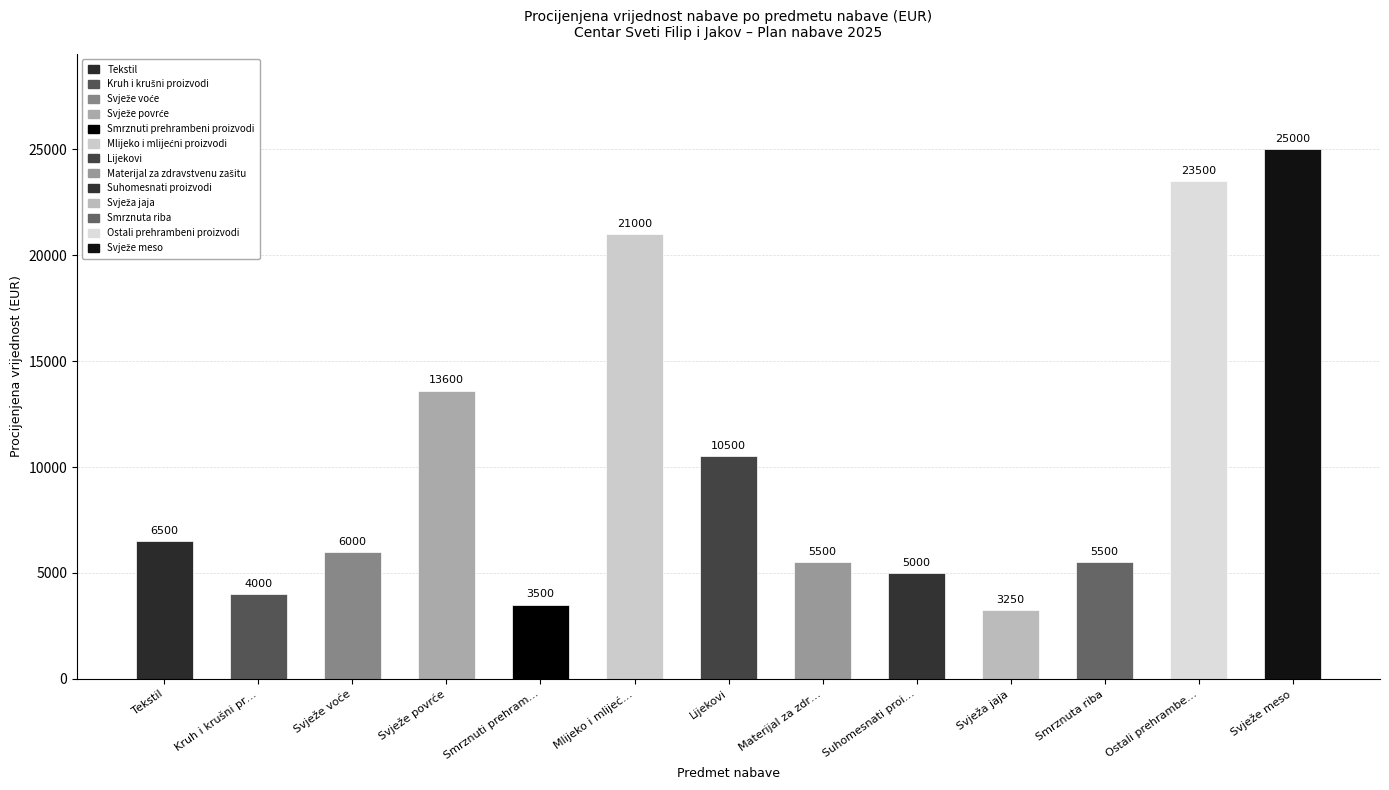

Reading right to left, transcribe all the data shown in this chart.

25000	23500	5500	3250	5000	5500	10500	21000	3500	13600	6000	4000	6500